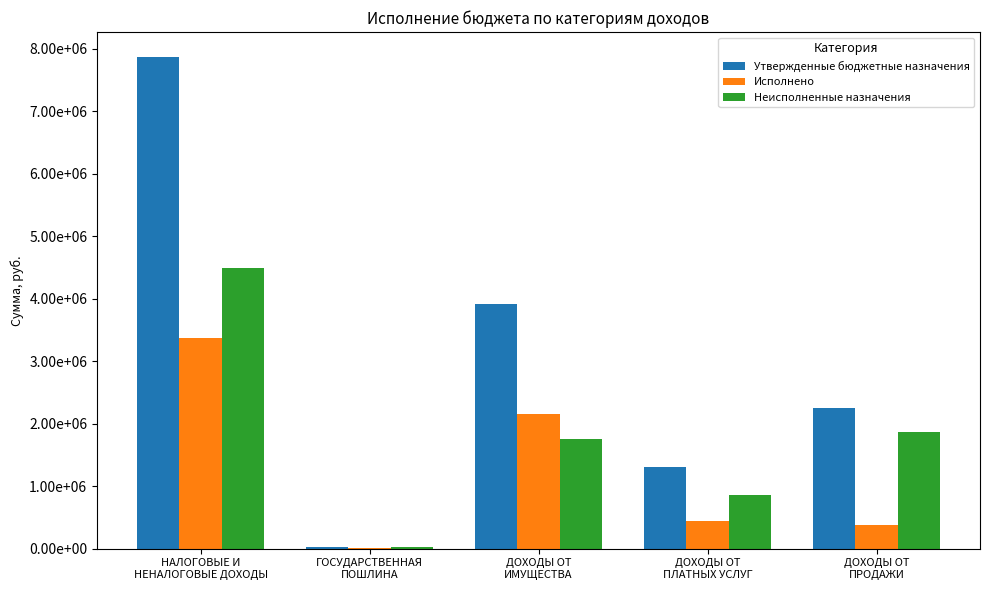

List the series in order of their overall mean, highest first.

Утвержденные бюджетные назначения, Неисполненные назначения, Исполнено